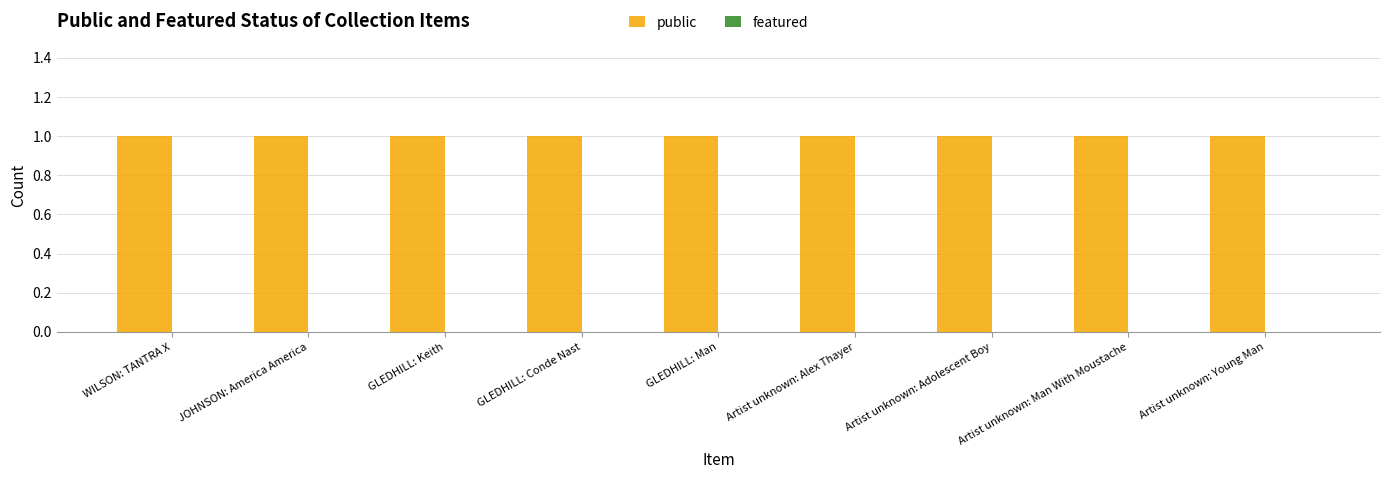

How many series are shown in this chart?

2